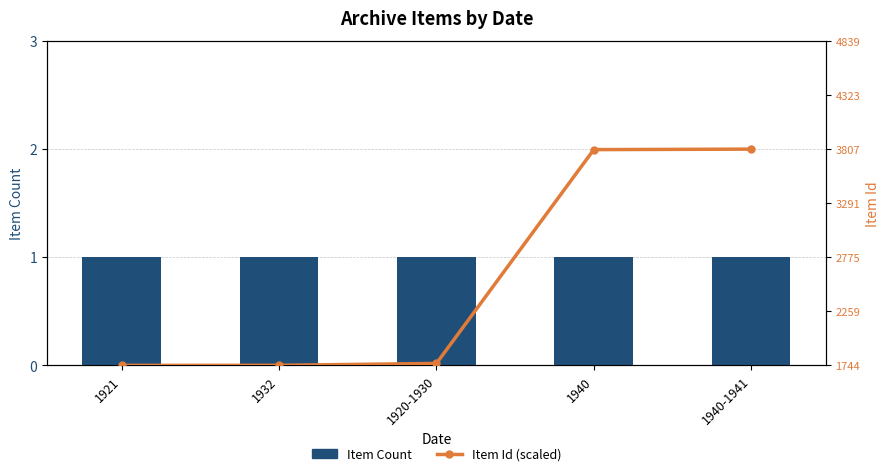

Rank the series at 1932 from highest to lowest value.

Item Count, Item Id (scaled)